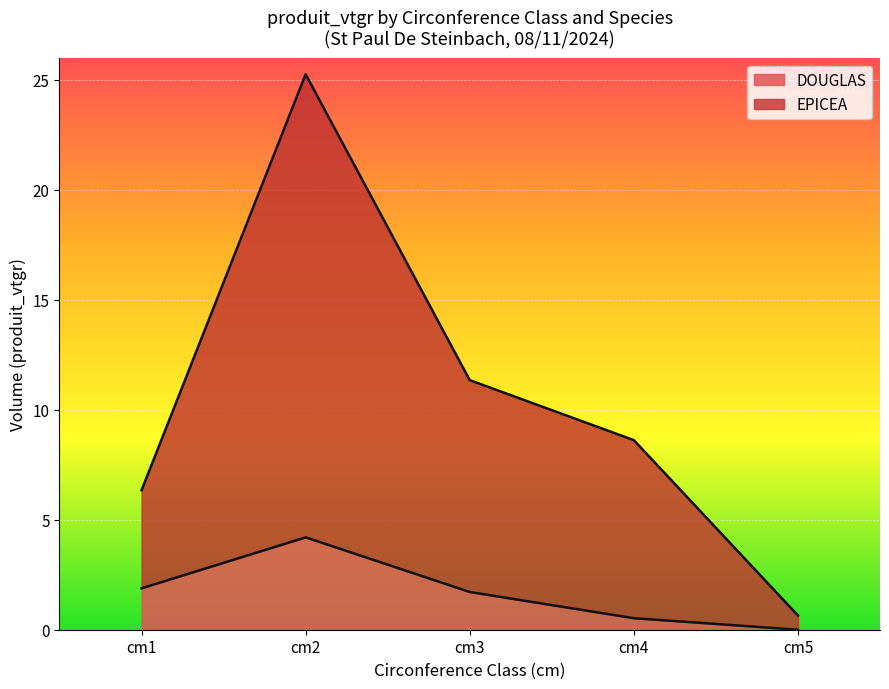

Between cm1 and cm3, which is larger?

cm3